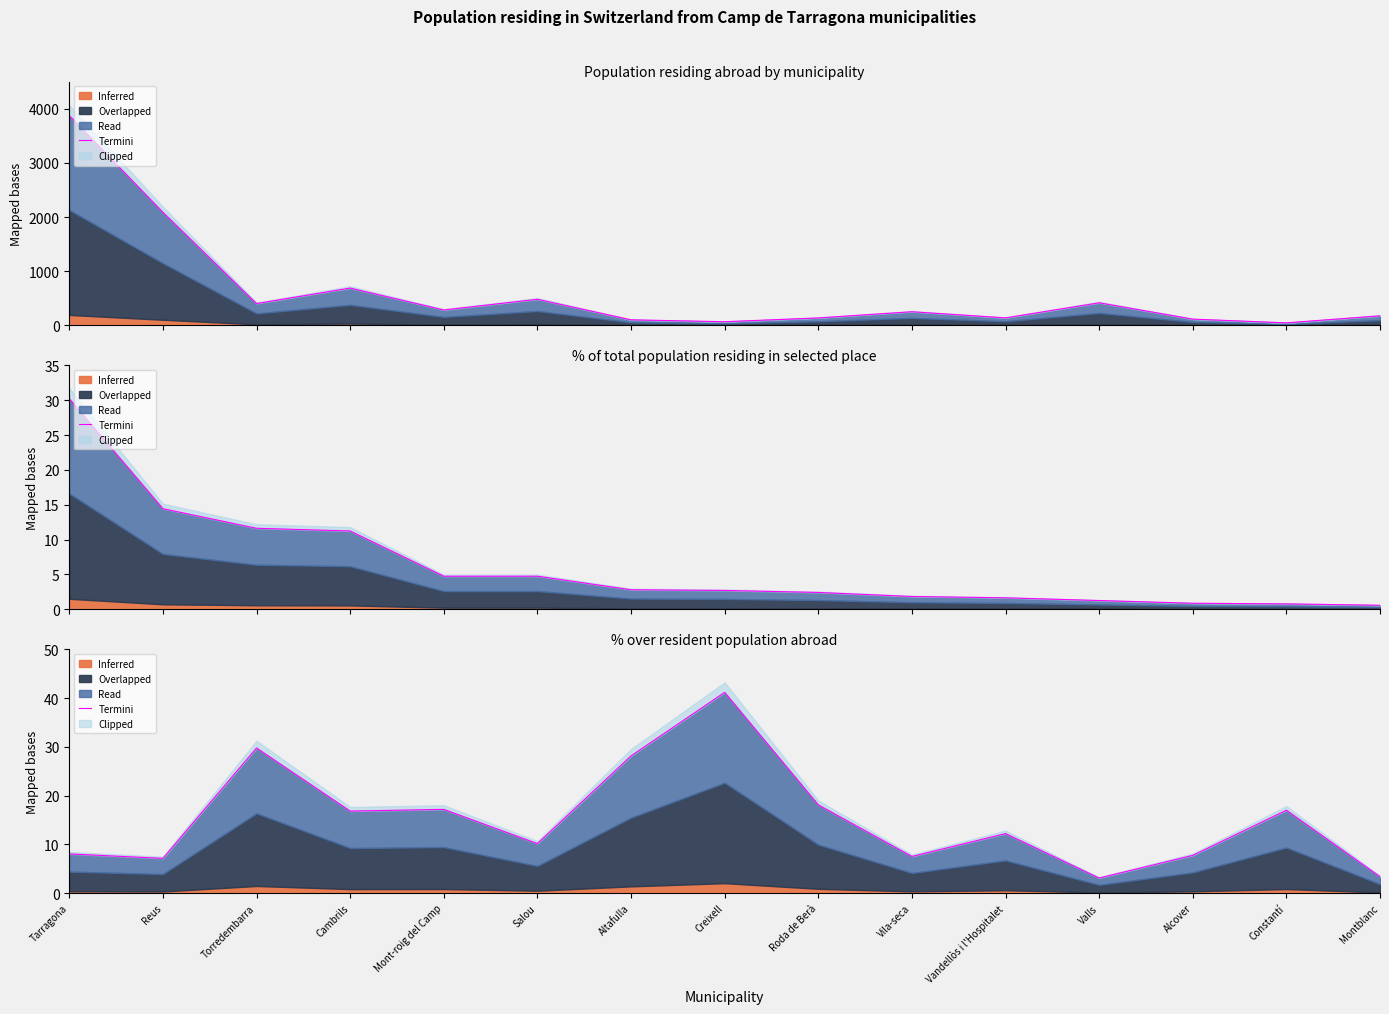

Does the chart have visible grid lines?

No